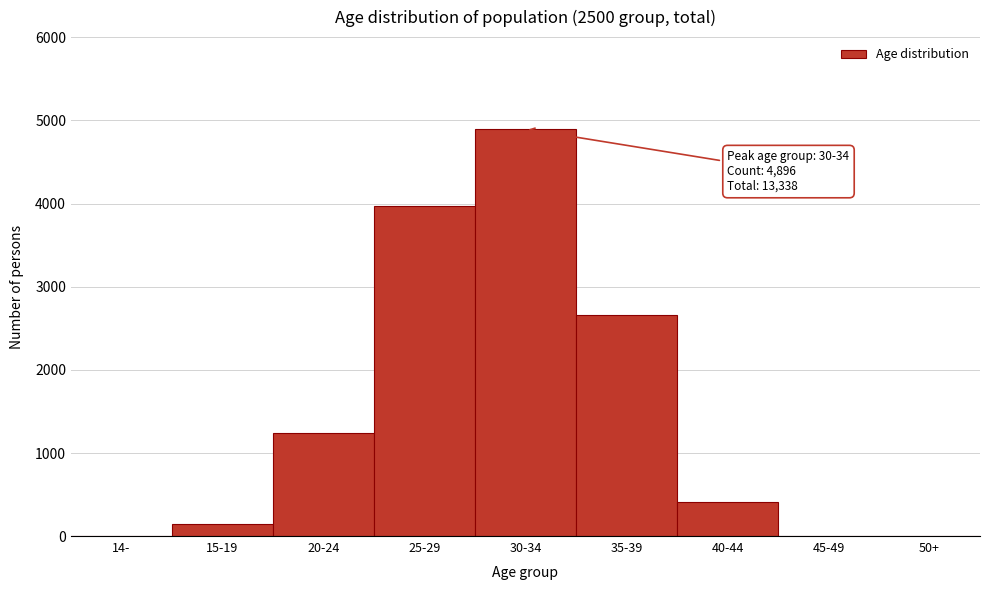

Where is the data nearest to the value 2449?

35-39